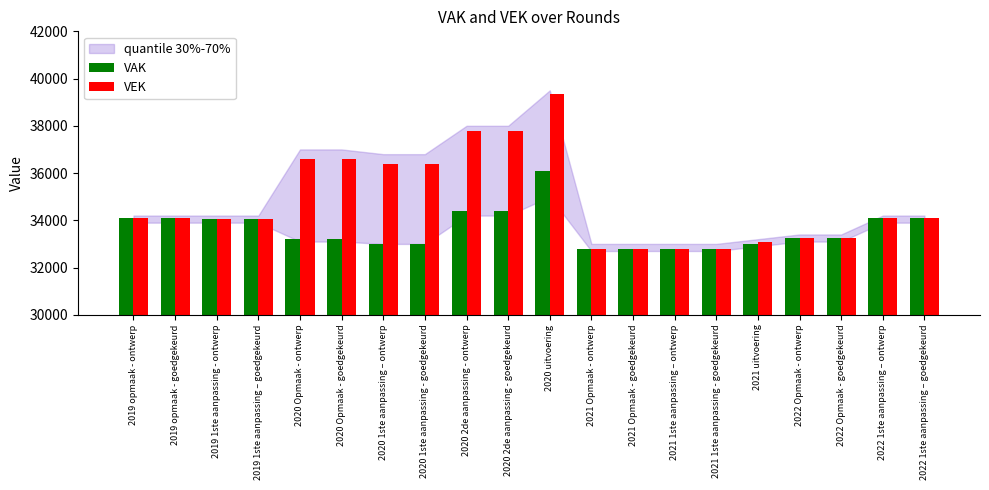

Between 2019 opmaak - ontwerp and 2020 uitvoering, which series saw the biggest shift?

VEK